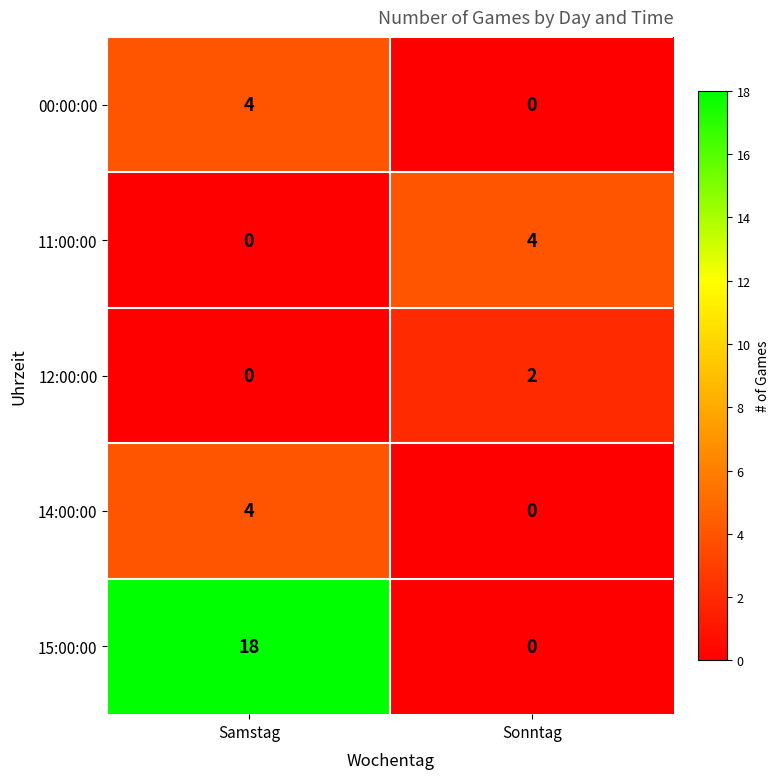

Which series has the largest total across all categories?

15:00:00